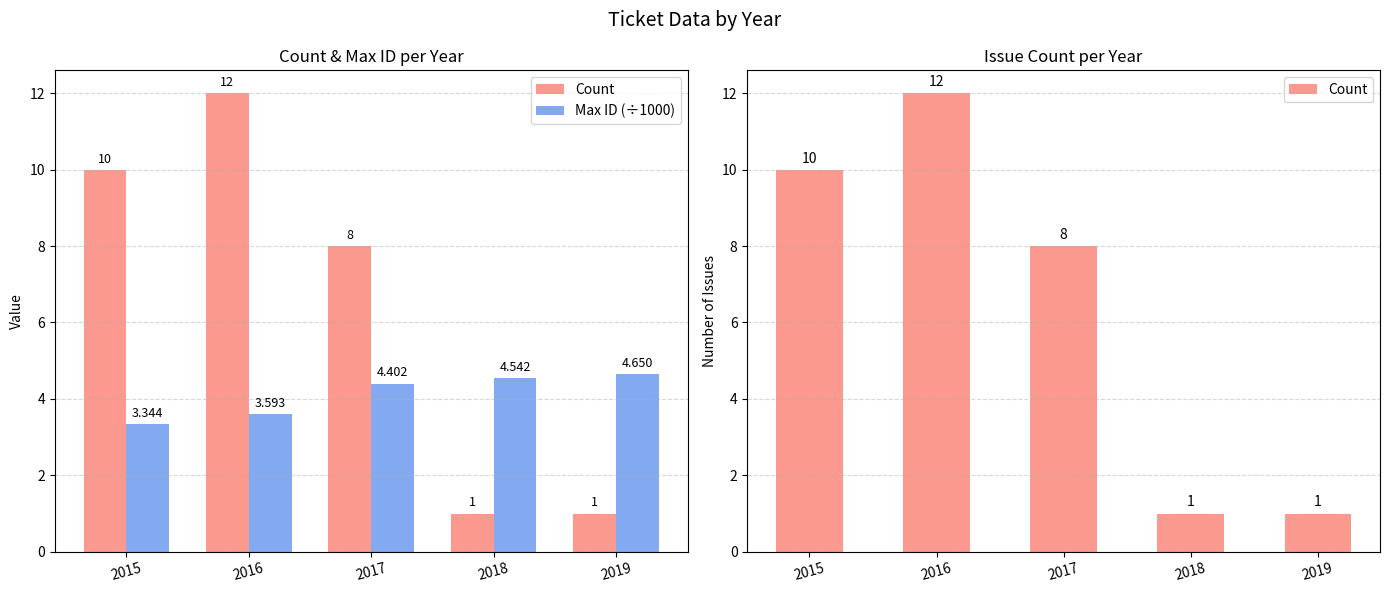

The Max ID (÷1000) series shows 3.3 at 2015. True or false?

True